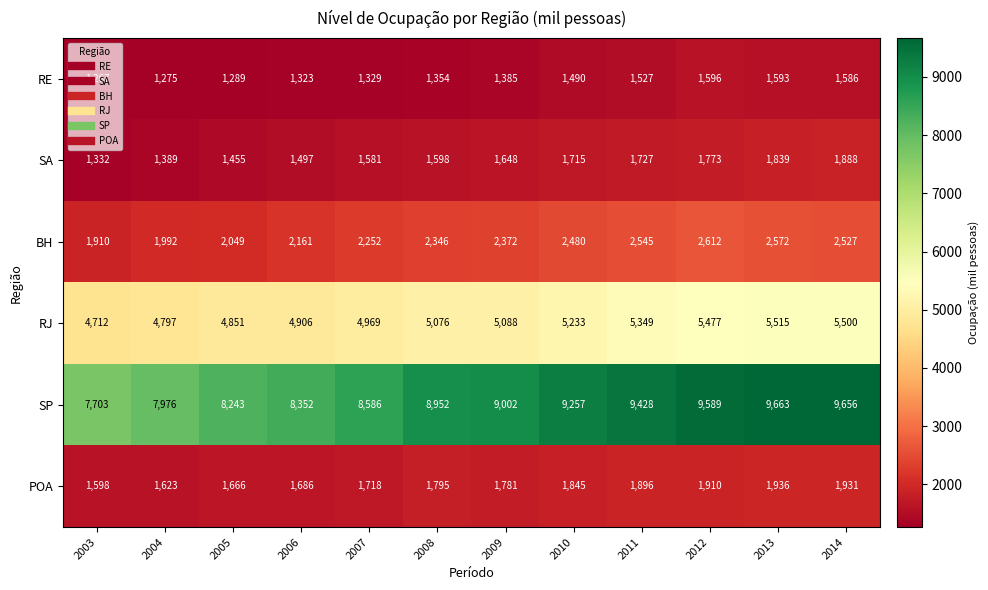

Which category has the lowest value across all series?

2003